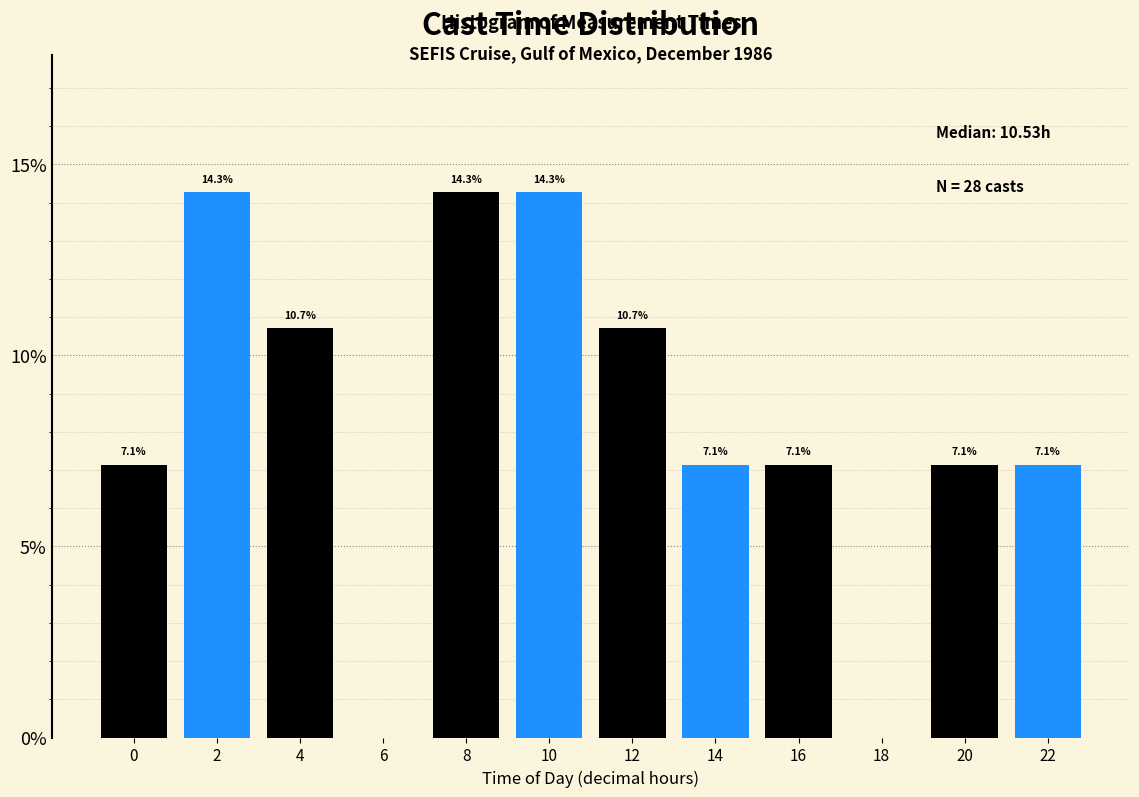

What value does the data have at 14?

7.1